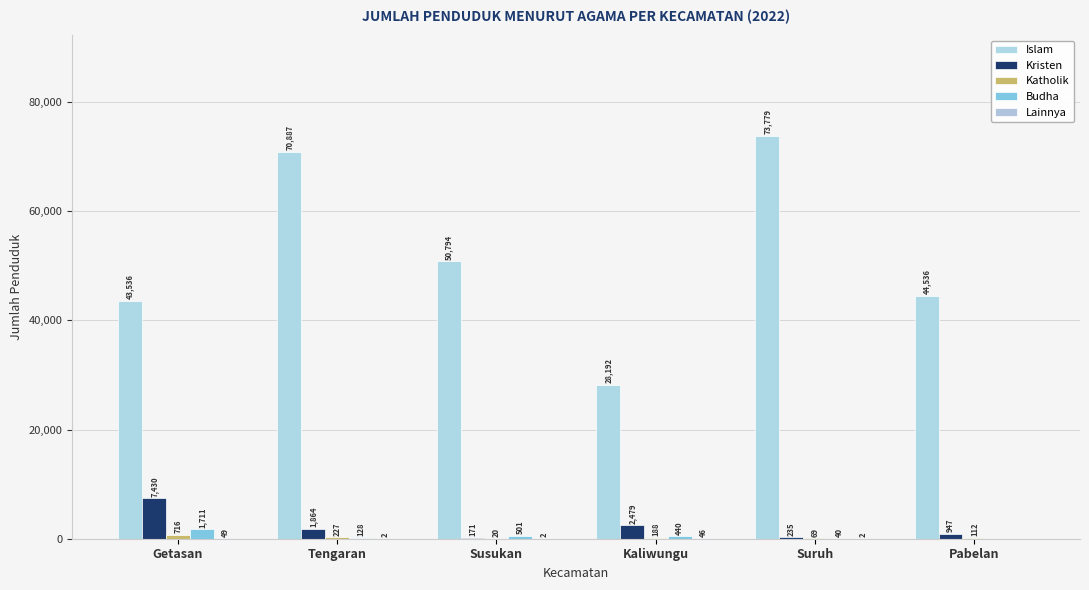

True or false: Islam has a value of 44536 at Pabelan.

True